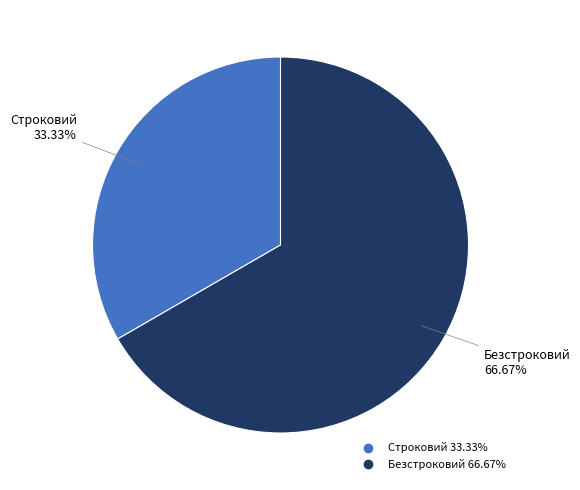

To the nearest percent, what is the difference between the Строковий and Безстроковий slice percentages?

33%